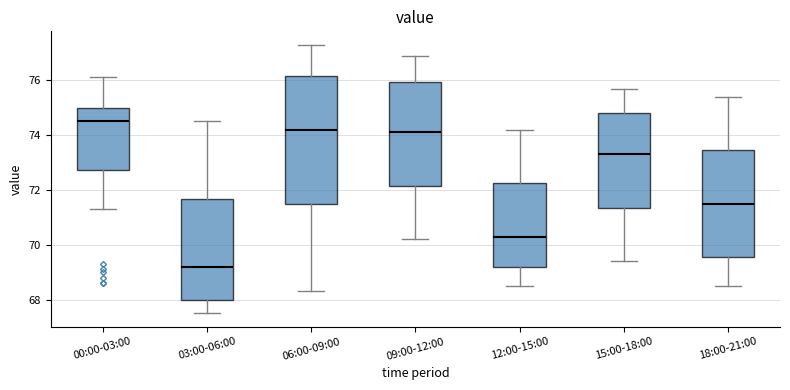

Reading left to right, read every box against the y-axis: the position of its median line, the range the box covers, and the ends of its whiskers. The values are not printed on the chart, so give them approximately, as read against the axis.

00:00-03:00: median 74.6, box 72.8 to 75.0, whiskers 71.4 to 76.2
03:00-06:00: median 69.2, box 68.0 to 71.6, whiskers 67.6 to 74.6
06:00-09:00: median 74.2, box 71.6 to 76.2, whiskers 68.4 to 77.4
09:00-12:00: median 74.2, box 72.2 to 76.0, whiskers 70.2 to 77.0
12:00-15:00: median 70.4, box 69.2 to 72.2, whiskers 68.6 to 74.2
15:00-18:00: median 73.4, box 71.4 to 74.8, whiskers 69.4 to 75.8
18:00-21:00: median 71.6, box 69.6 to 73.4, whiskers 68.6 to 75.4